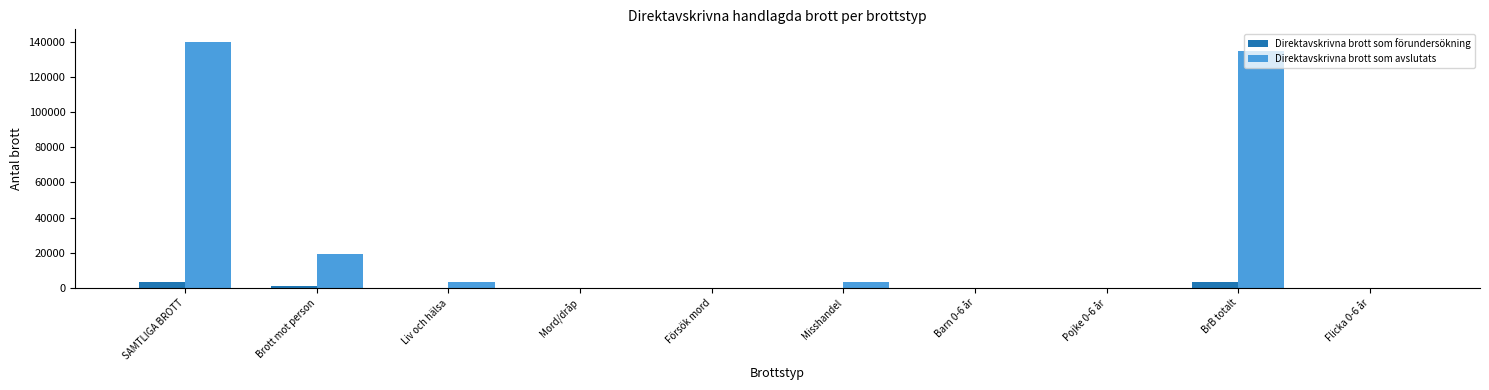

Which series has the largest total across all categories?

Direktavskrivna brott som avslutats